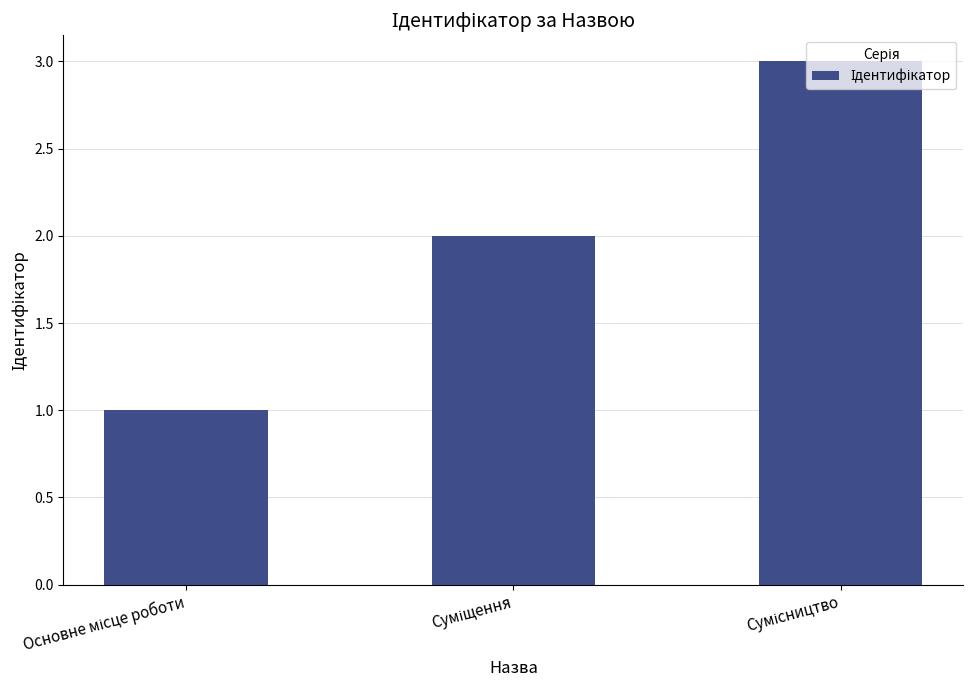

What is the difference between the maximum and minimum values?

2